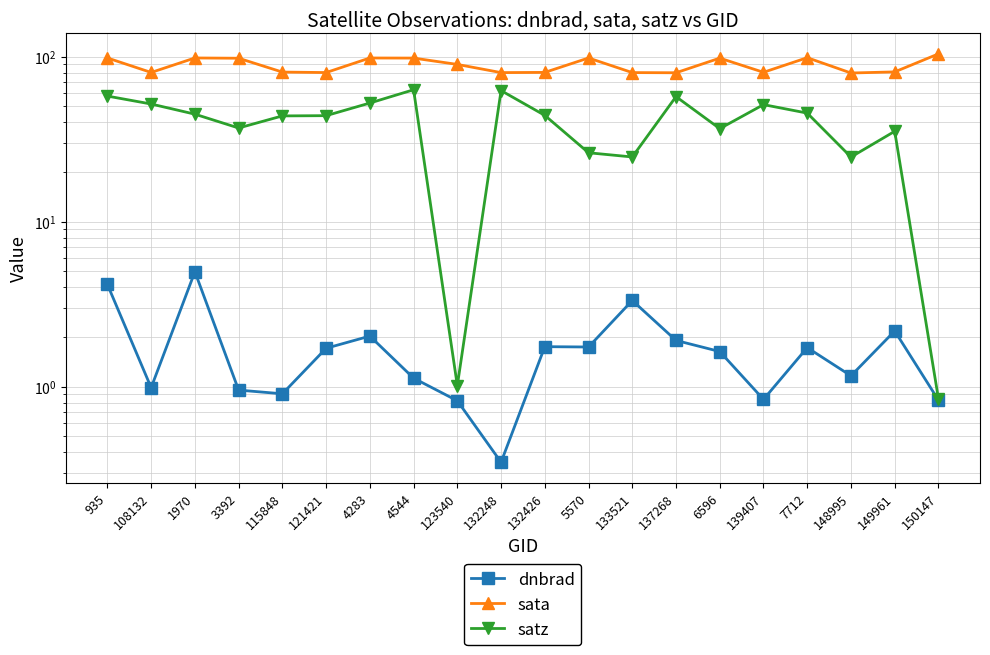

What is the total value across all series at 3392?

135.8